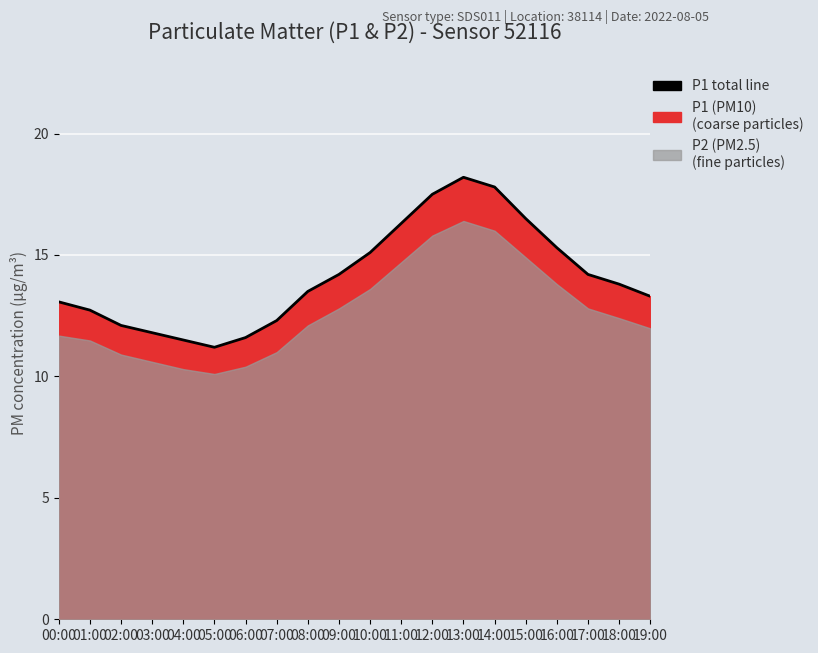

How many lines are shown in the chart?

1